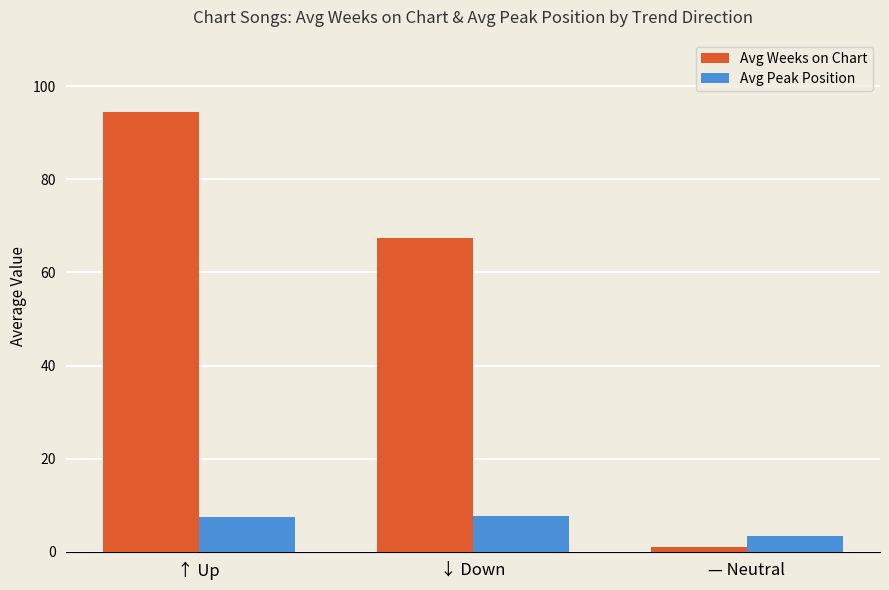

What is the label of the 1st bar from the right?

— Neutral